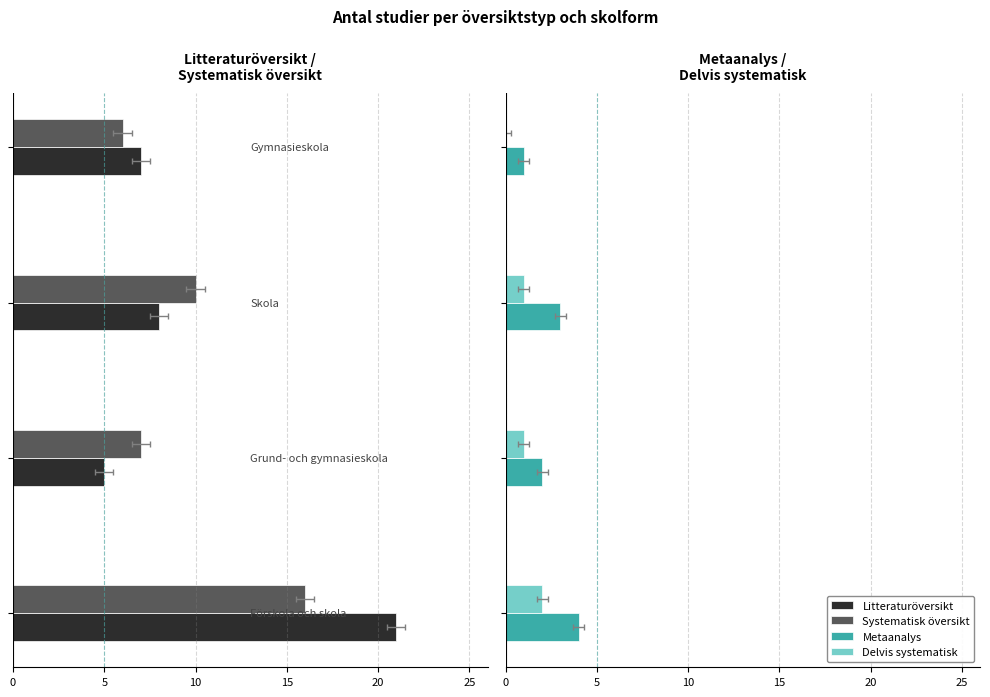

Reading left to right, what are all the values shown in this chart?

Litteraturöversikt: -21	-5	-8	-7
Systematisk översikt: -16	-7	-10	-6
Metaanalys: 4	2	3	1
Delvis systematisk: 2	1	1	0